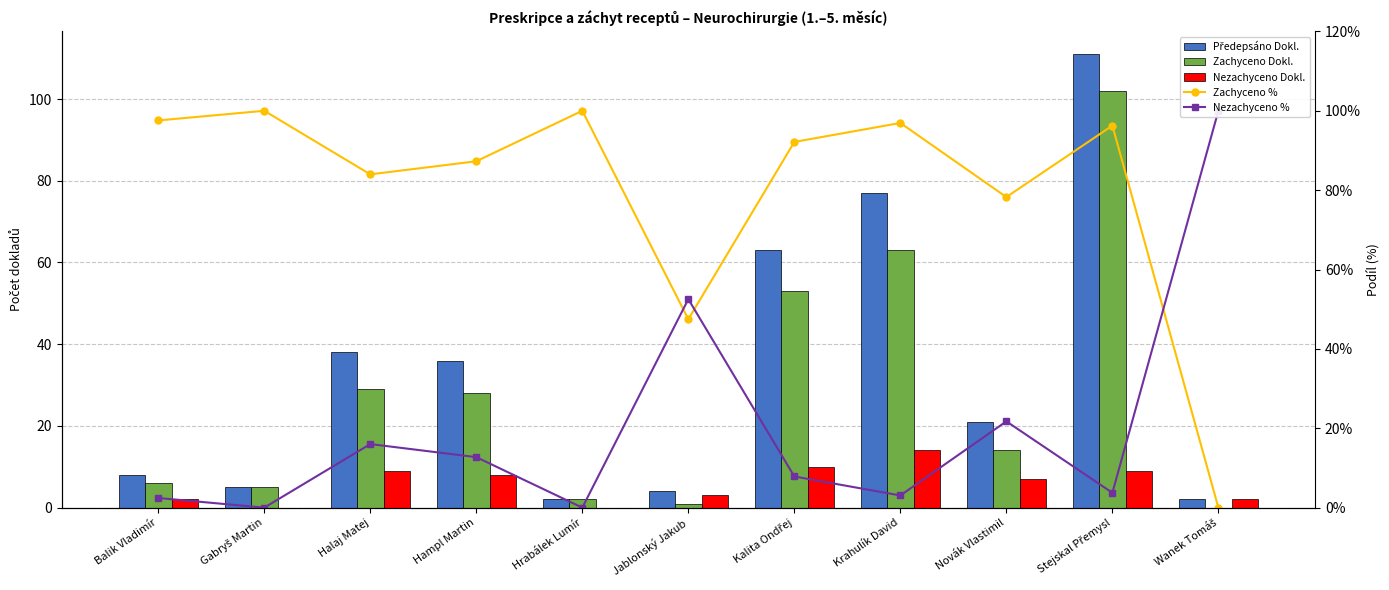

Rank the categories by Nezachyceno Dokl. value from highest to lowest.

Krahulík David, Kalita Ondřej, Halaj Matej, Stejskal Přemysl, Hampl Martin, Novák Vlastimil, Jablonský Jakub, Balik Vladimír, Wanek Tomáš, Gabryš Martin, Hrabálek Lumír